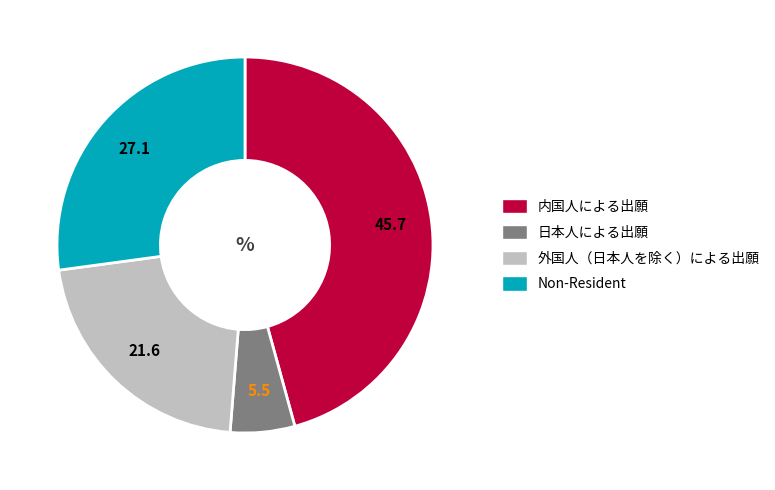

How many segments does this pie chart have?

4